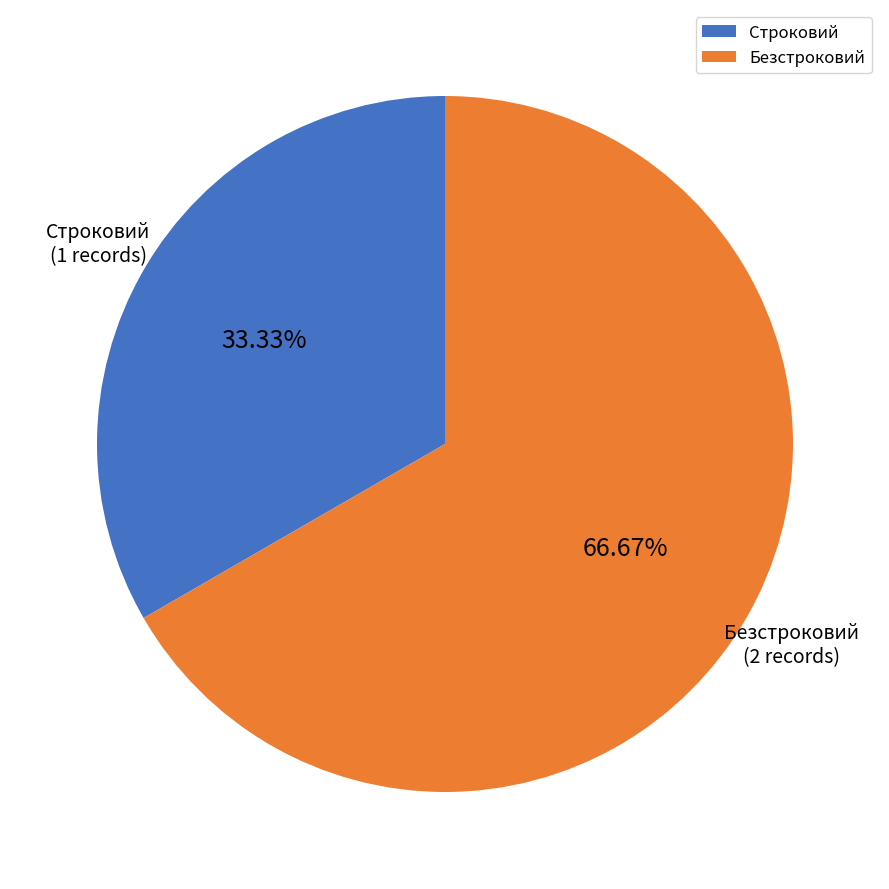

What percentage do Безстроковий and Строковий together represent?

100.0%